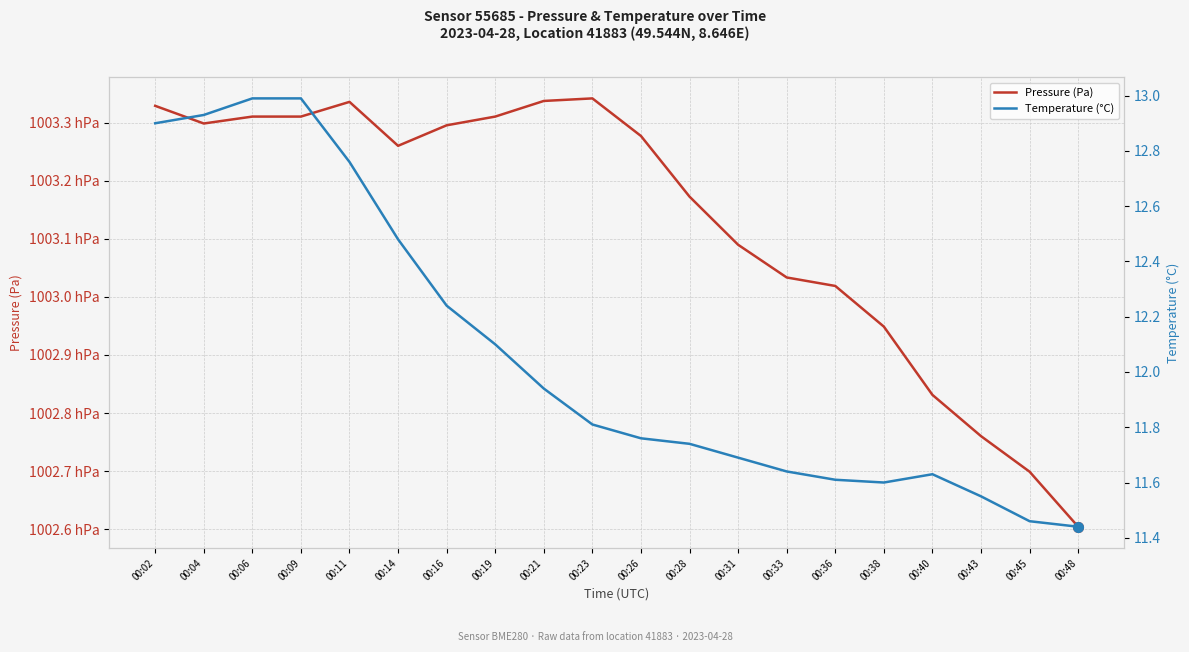

Count the number of data series in this chart.

2